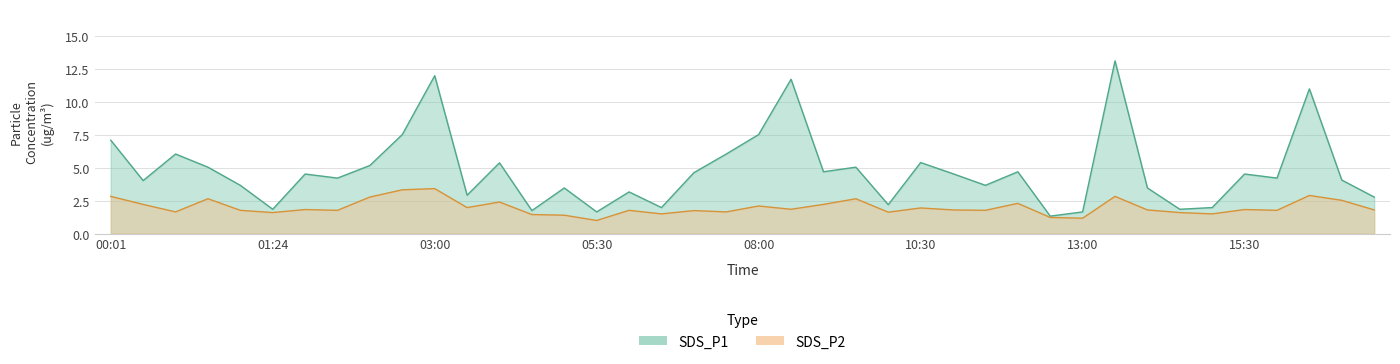

Count the number of categories in the chart.

40